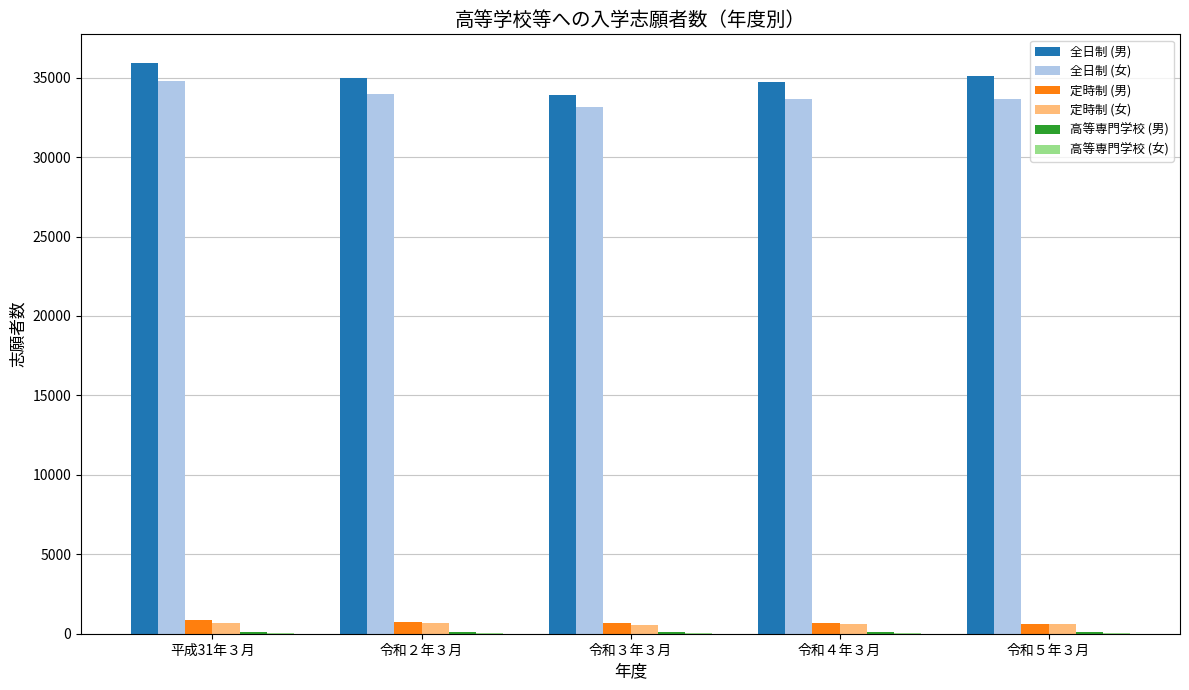

Which series has the largest total across all categories?

全日制 (男)